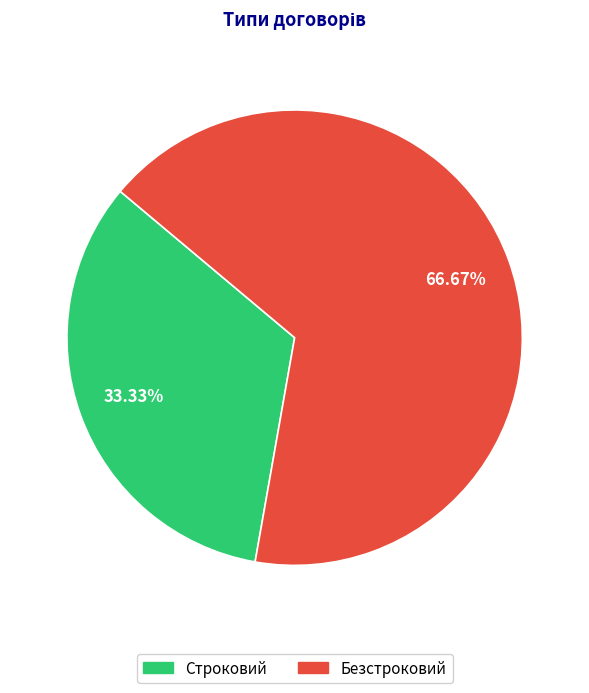

Count the number of slices in the pie.

2